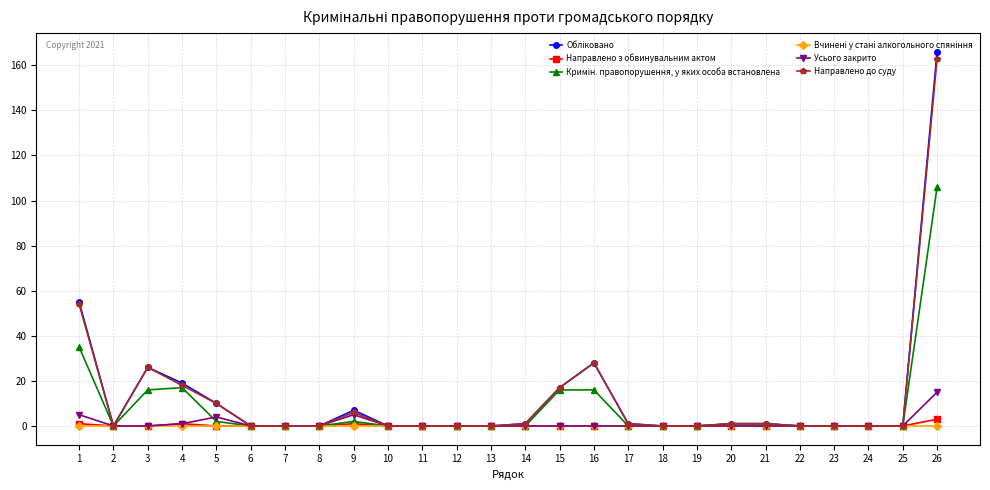

True or false: Направлено з обвинувальним актом has a value of 0 at 10.

True